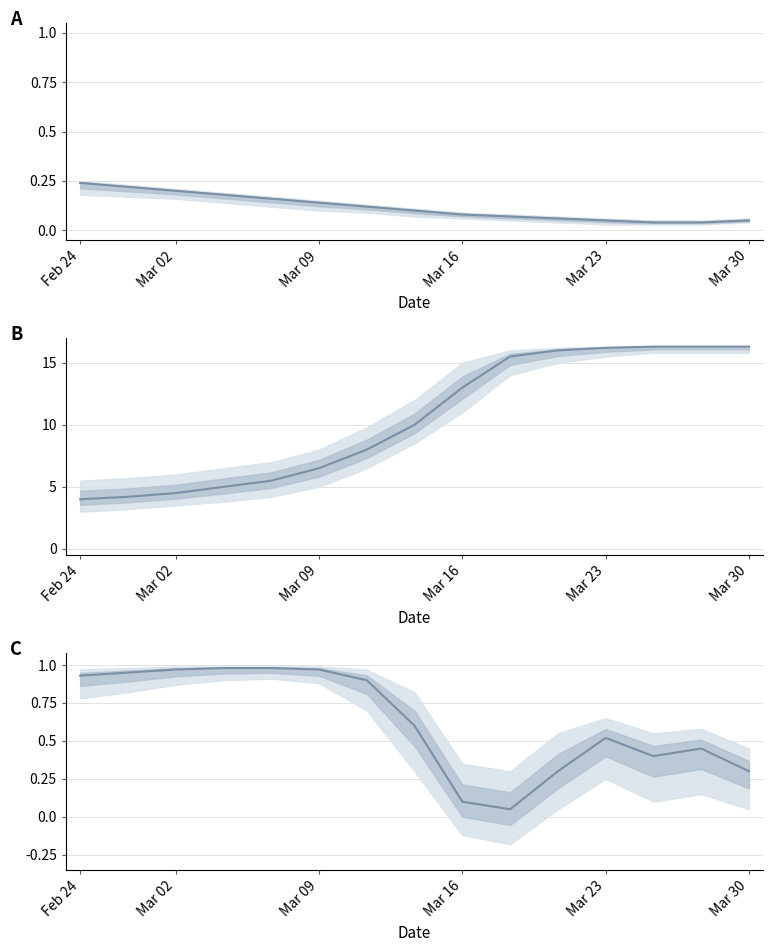

What is the label of the 14th point from the right?

Mar 02